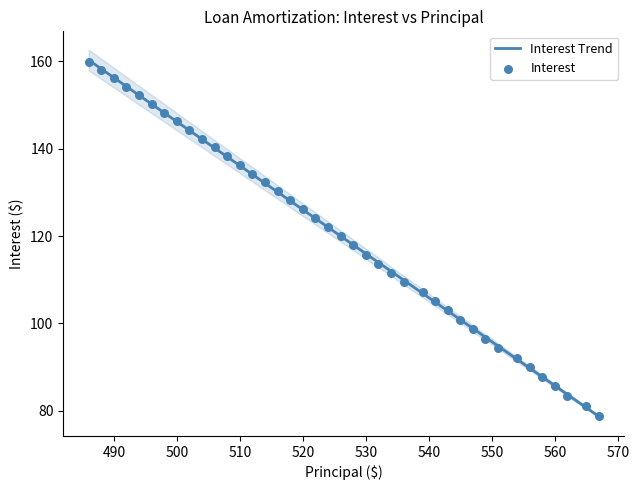

What is the maximum value for Interest Trend?

160.2